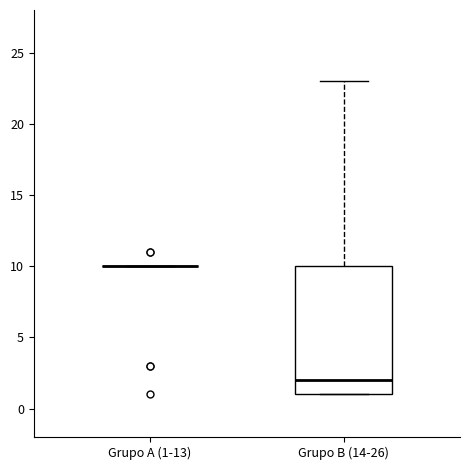

Reading left to right, transcribe this box plot: for each box, give where its median line is, the range the box spans, and where its two whiskers end, as read against the y-axis. The values are not printed on the chart, so give them approximately, as read against the axis.

Grupo A (1-13): box collapsed to a line at 10, whiskers 10 to 10
Grupo B (14-26): median 2, box 1 to 10, whiskers 1 to 23